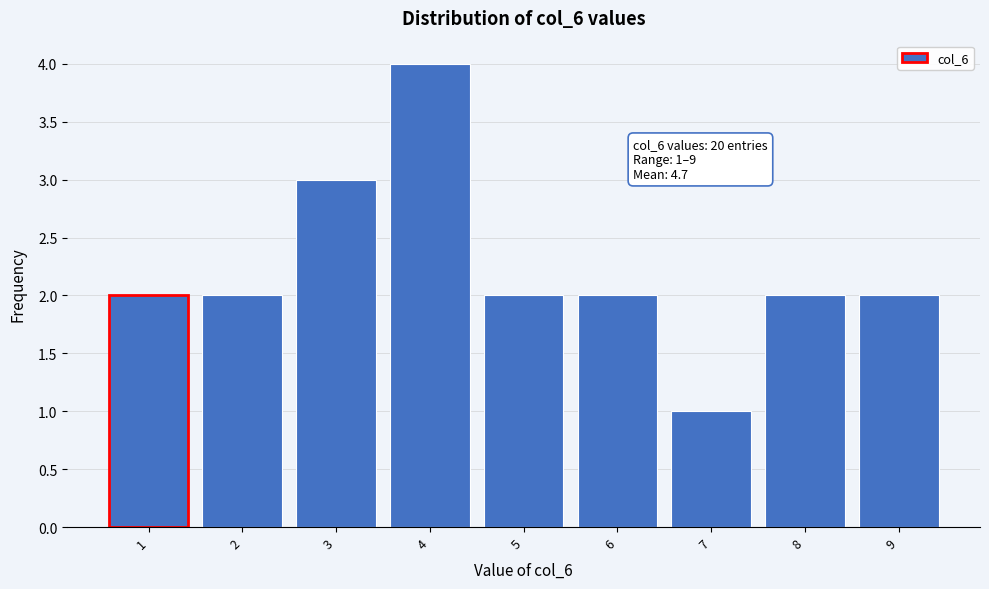

Reading left to right, transcribe all the data shown in this chart.

1=2	2=2	3=3	4=4	5=2	6=2	7=1	8=2	9=2